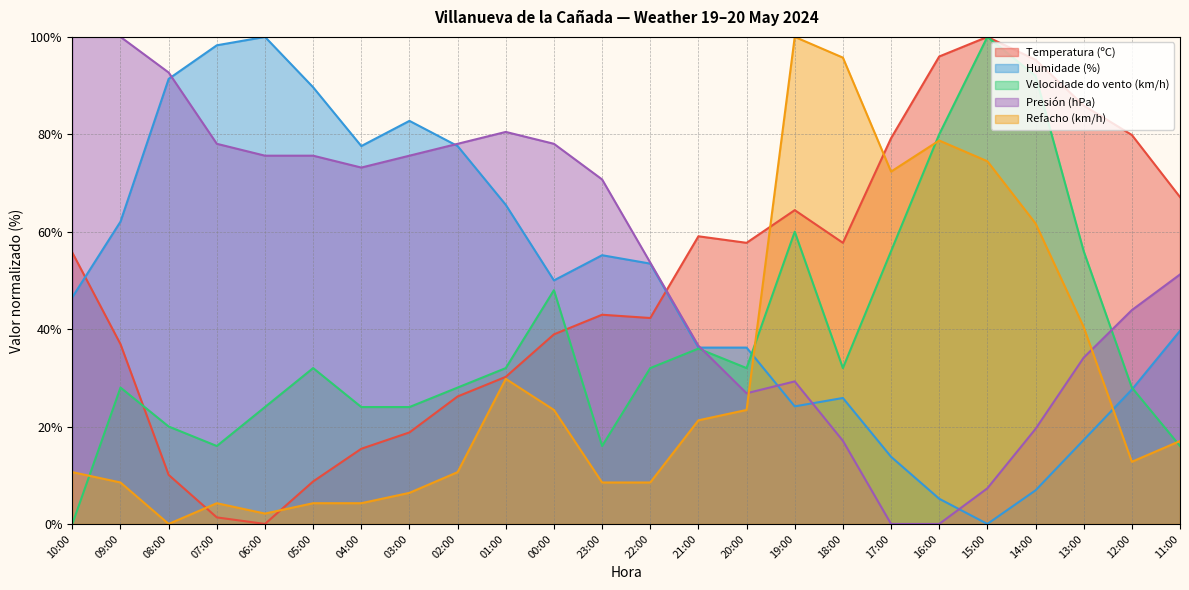

What is the label of the 3rd point from the right?

13:00